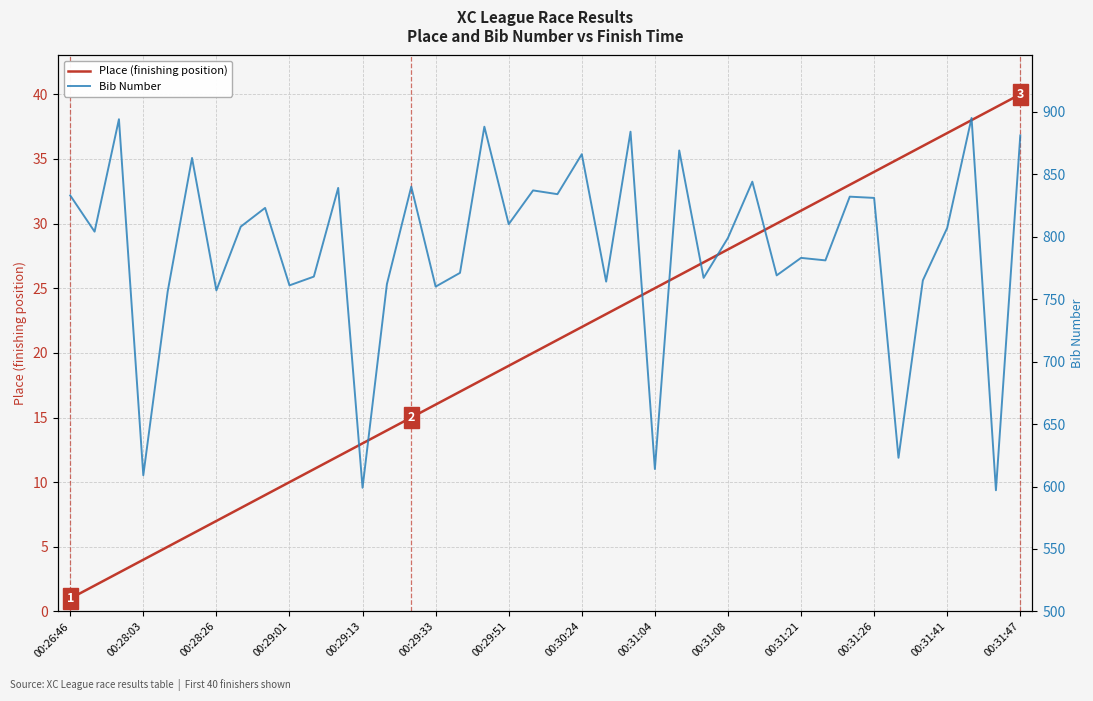

True or false: Bib Number has more than 2 interior local peaks.

True